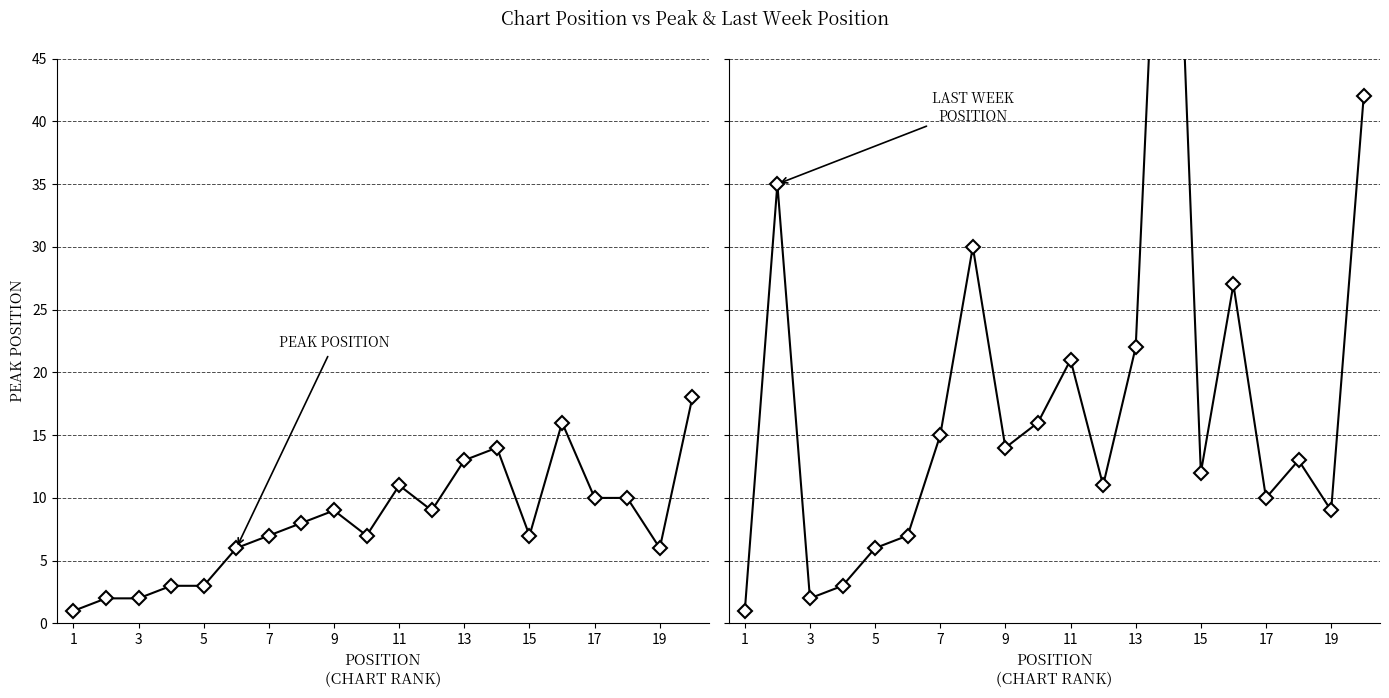

What is the sum of all Peak Position values?

162